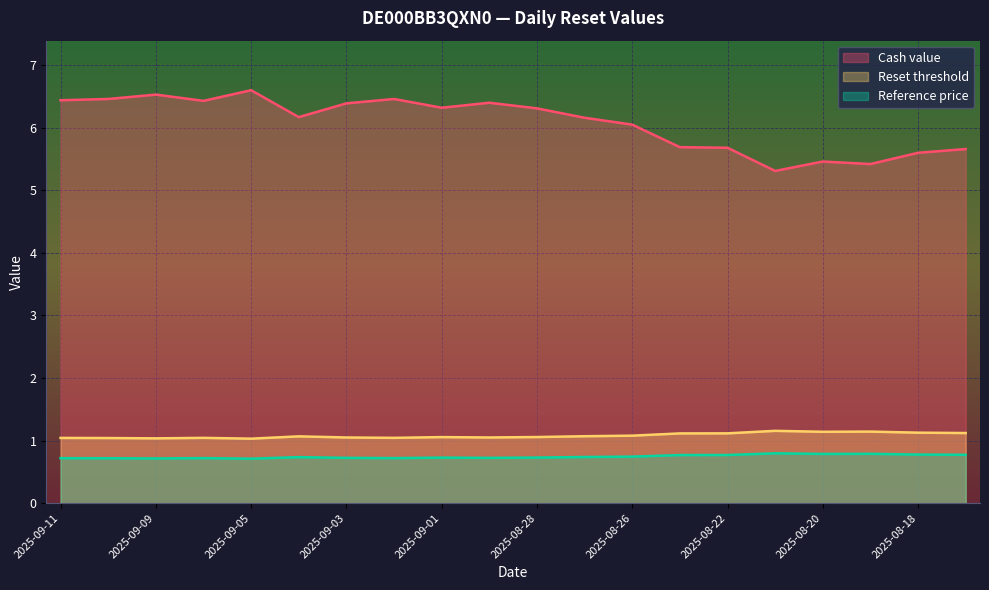

Reading right to left, what are all the values shown in this chart?

Cash value: 5.7	5.6	5.4	5.5	5.3	5.7	5.7	6.0	6.2	6.3	6.4	6.3	6.5	6.4	6.2	6.6	6.4	6.5	6.5	6.4
Reset threshold: 1.1	1.1	1.1	1.1	1.2	1.1	1.1	1.1	1.1	1.1	1.1	1.1	1.0	1.1	1.1	1.0	1.0	1.0	1.0	1.0
Reference price: 0.8	0.8	0.8	0.8	0.8	0.8	0.8	0.7	0.7	0.7	0.7	0.7	0.7	0.7	0.7	0.7	0.7	0.7	0.7	0.7